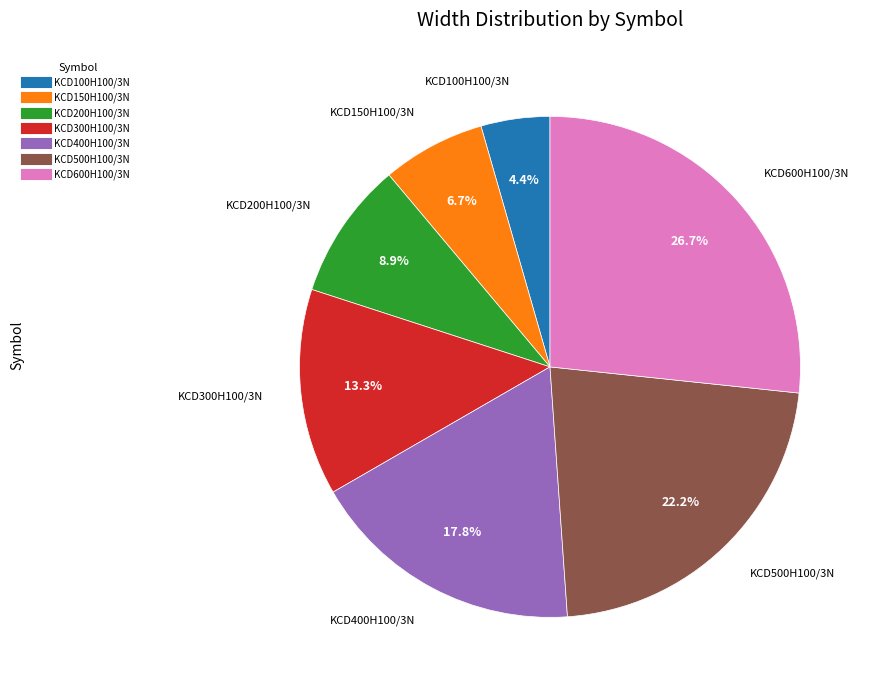

What is the ratio of the value at KCD150H100/3N to the value at KCD100H100/3N?

1.5